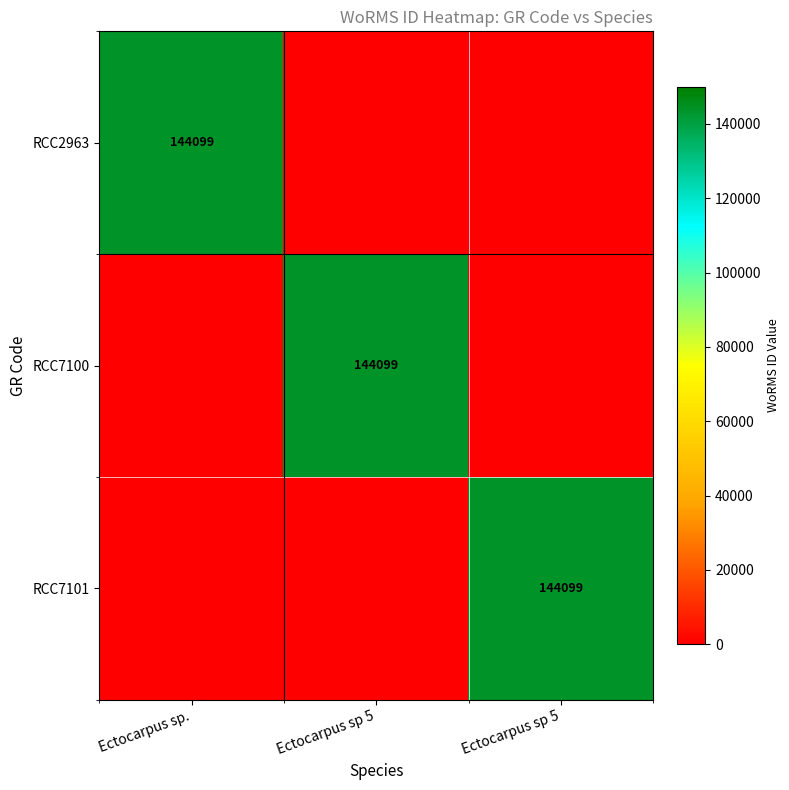

Rank the categories by RCC7101 value from highest to lowest.

Ectocarpus sp 5, Ectocarpus sp., Ectocarpus sp 5